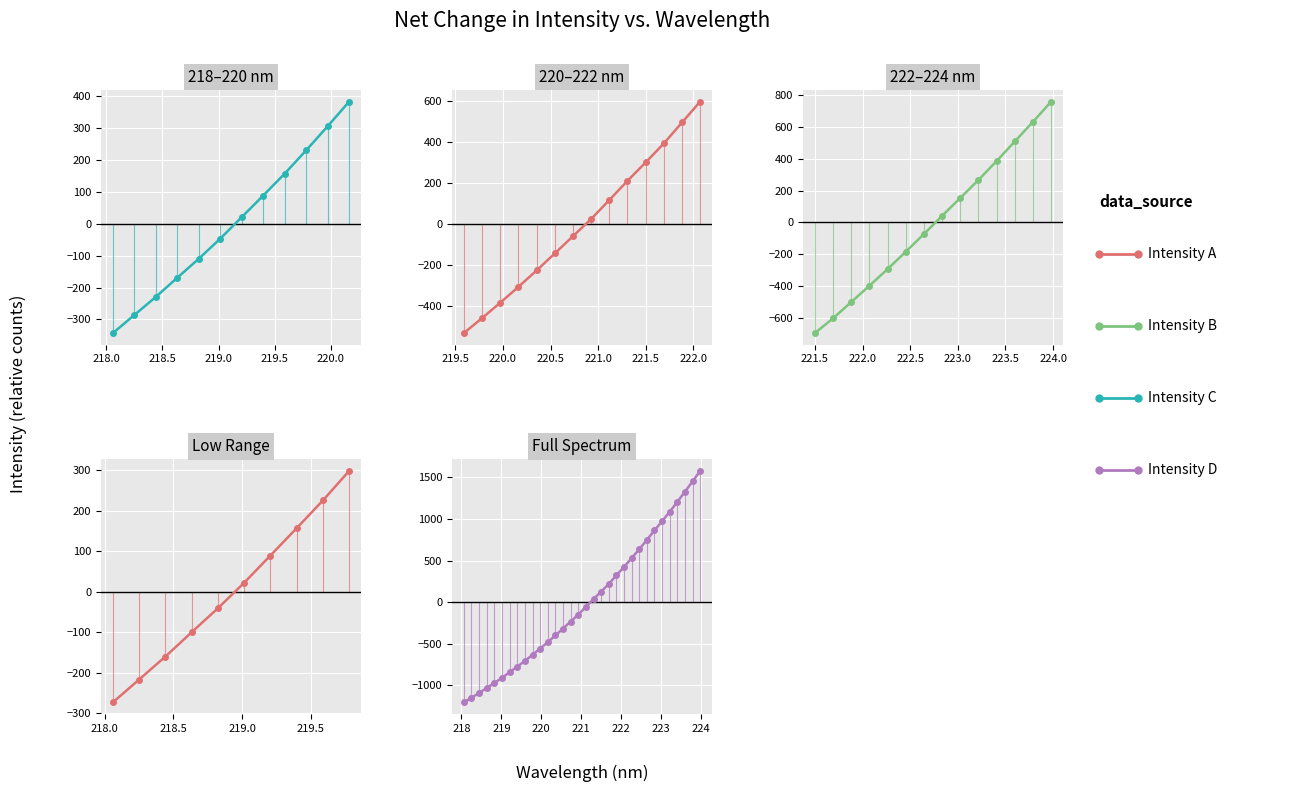

Count the number of categories in the chart.

32